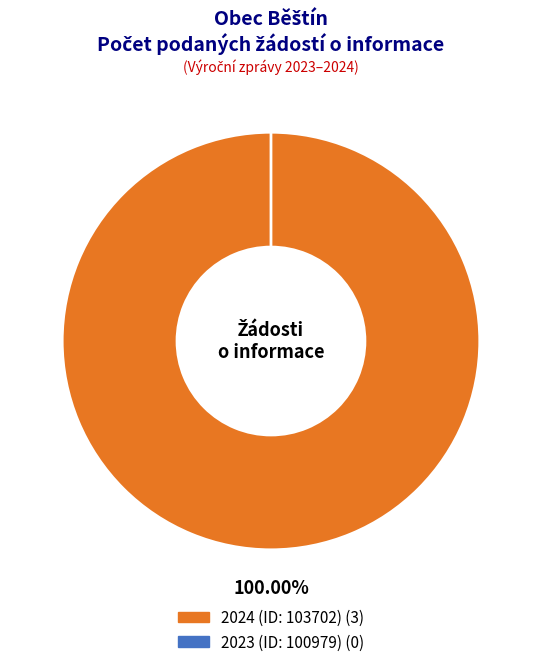

Count the number of slices in the pie.

2